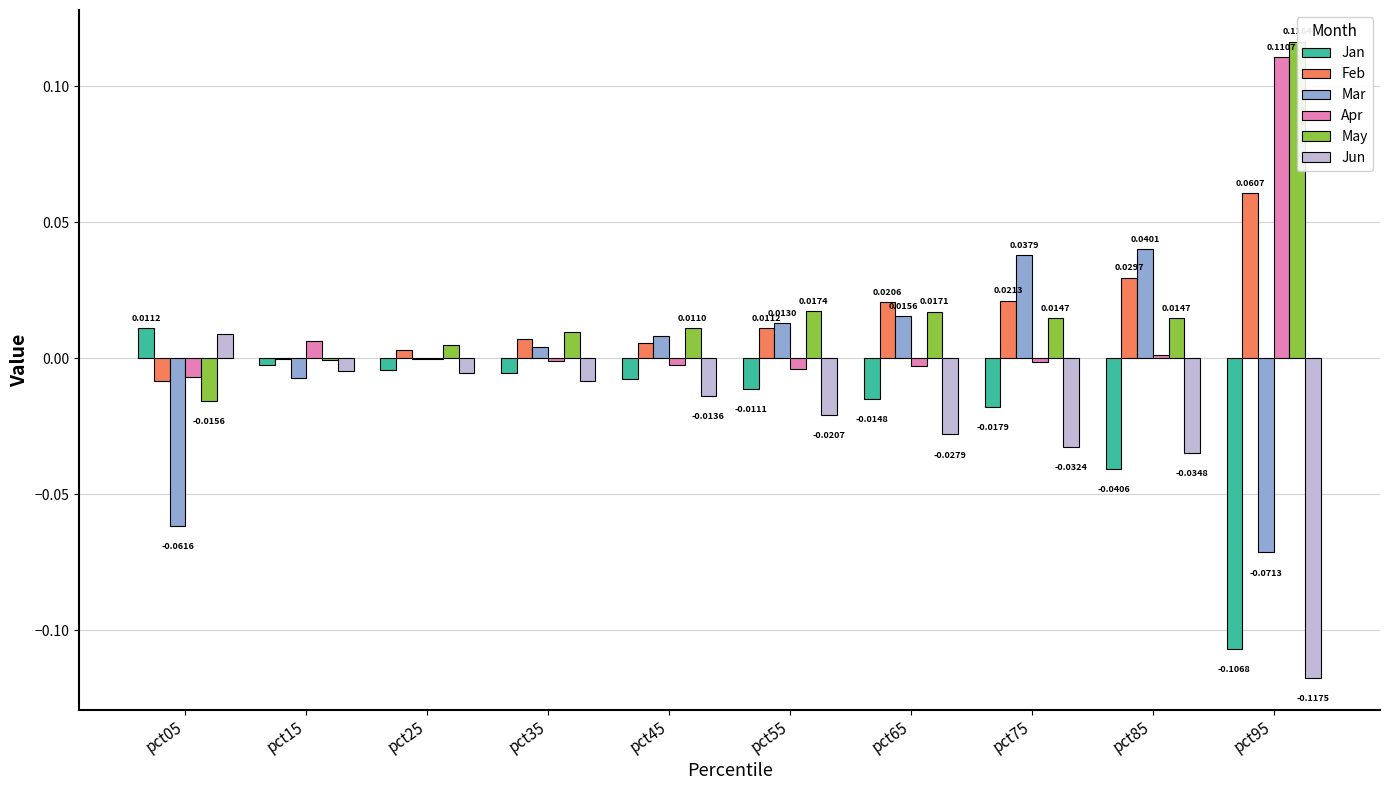

How many data points in Jun are less than 0?

9